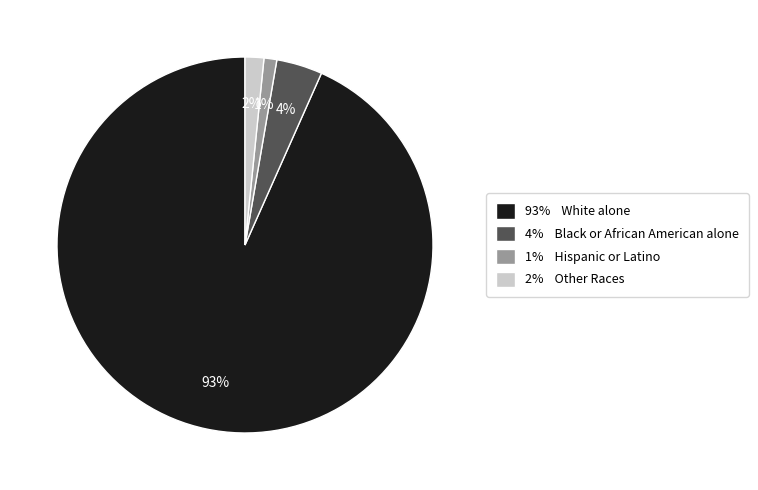

What percentage is the 2% Other Races slice, to the nearest percent?

2%